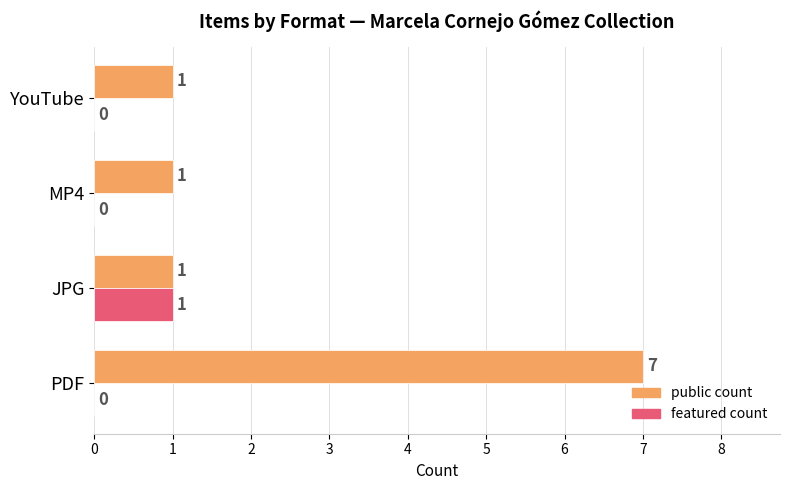

True or false: public count has a value of 3 at PDF.

False